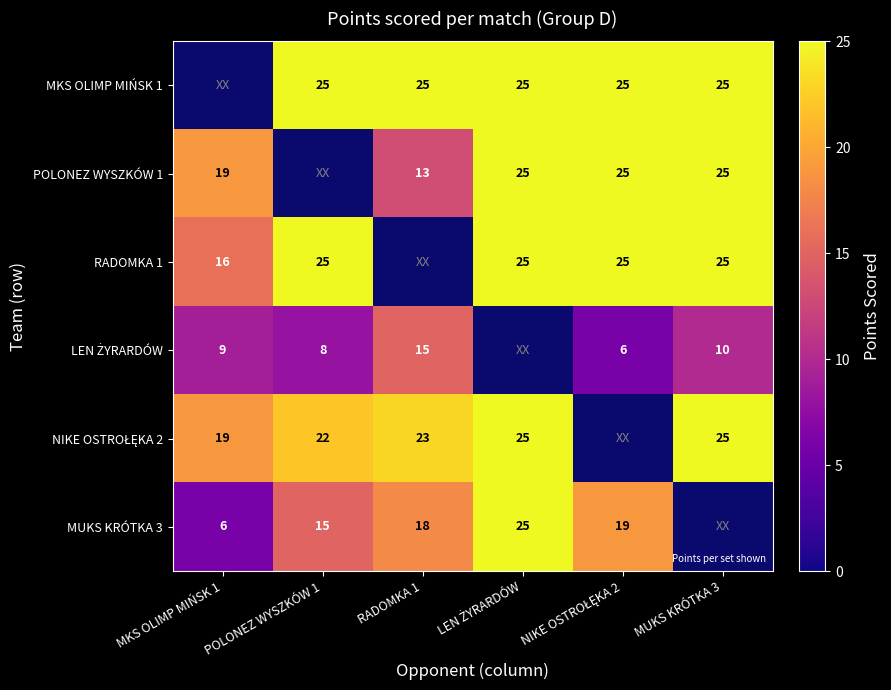

The RADOMKA 1 series shows 25 at MUKS KRÓTKA 3. True or false?

True